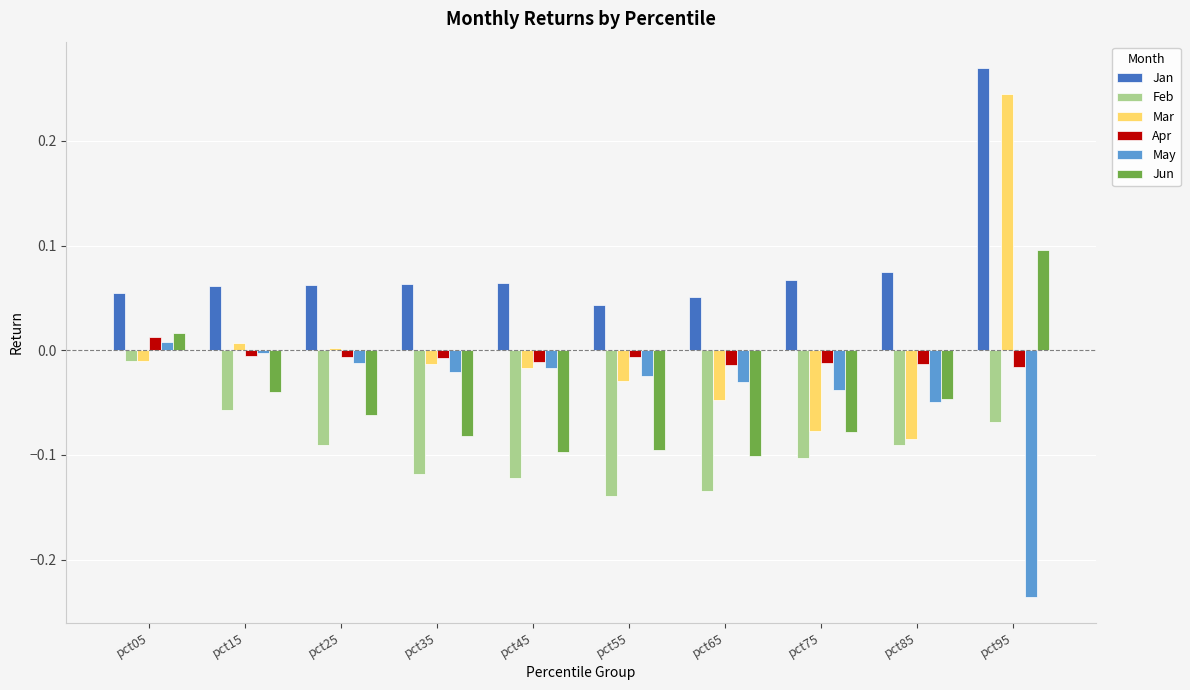

Is it true that Jun equals -0.0 at pct15?

True